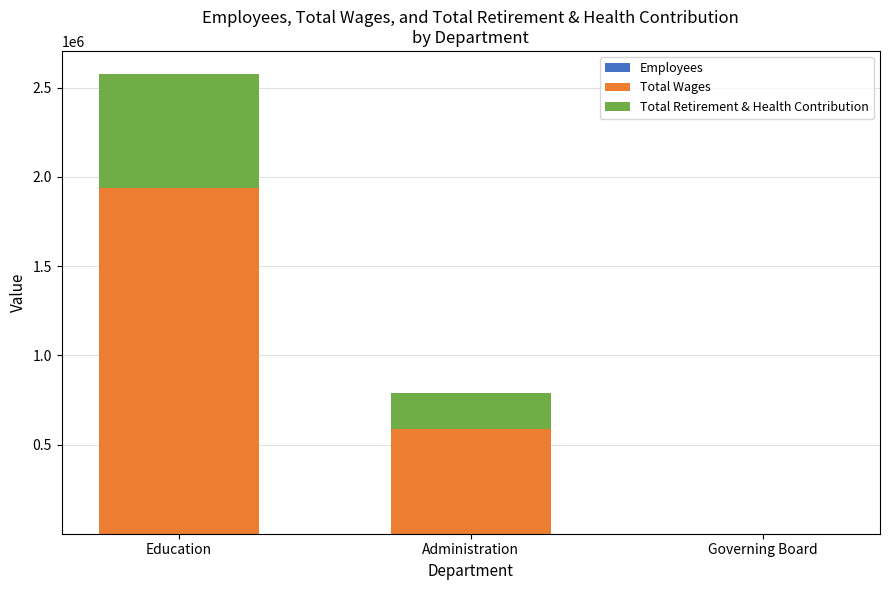

At which category is the sum across all series the highest?

Education